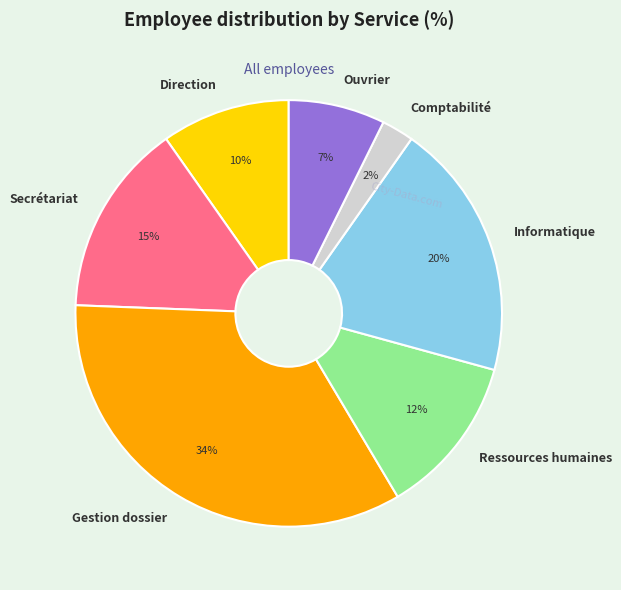

To the nearest percent, what is the difference between the largest and smallest slice percentages?

32%